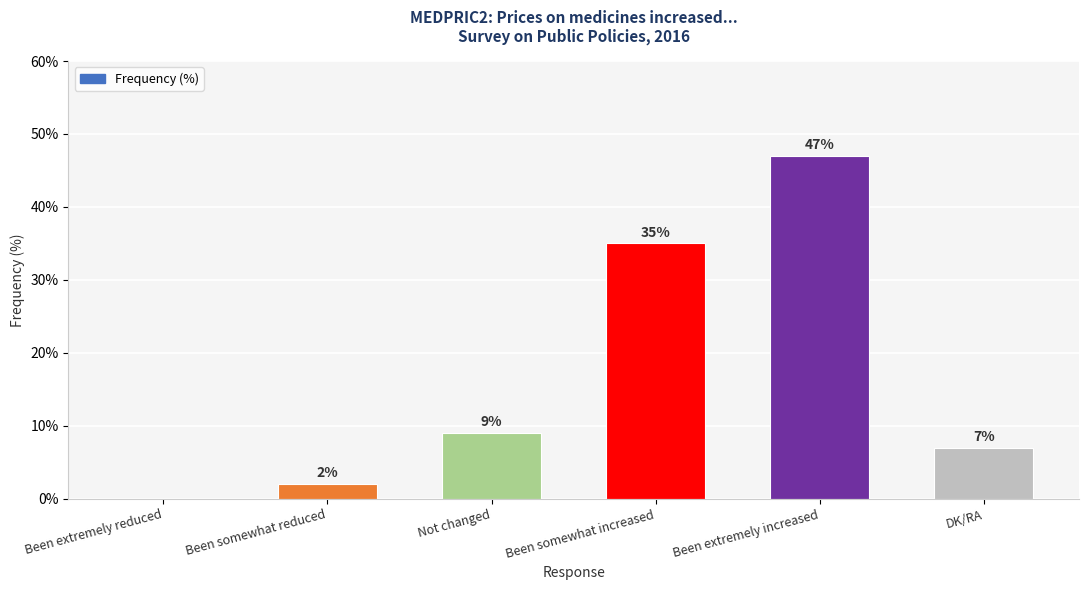

How many values are above zero?

5